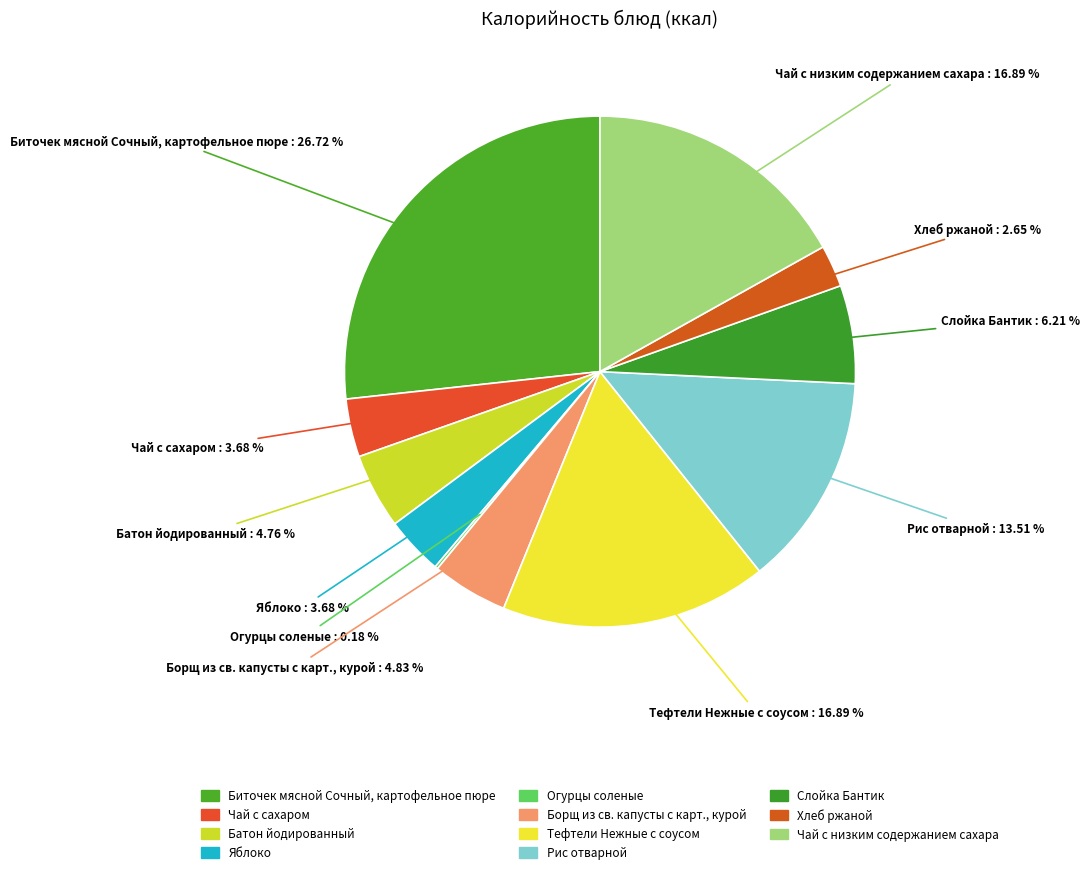

Is the sum of Яблоко and Рис отварной greater than half?

No